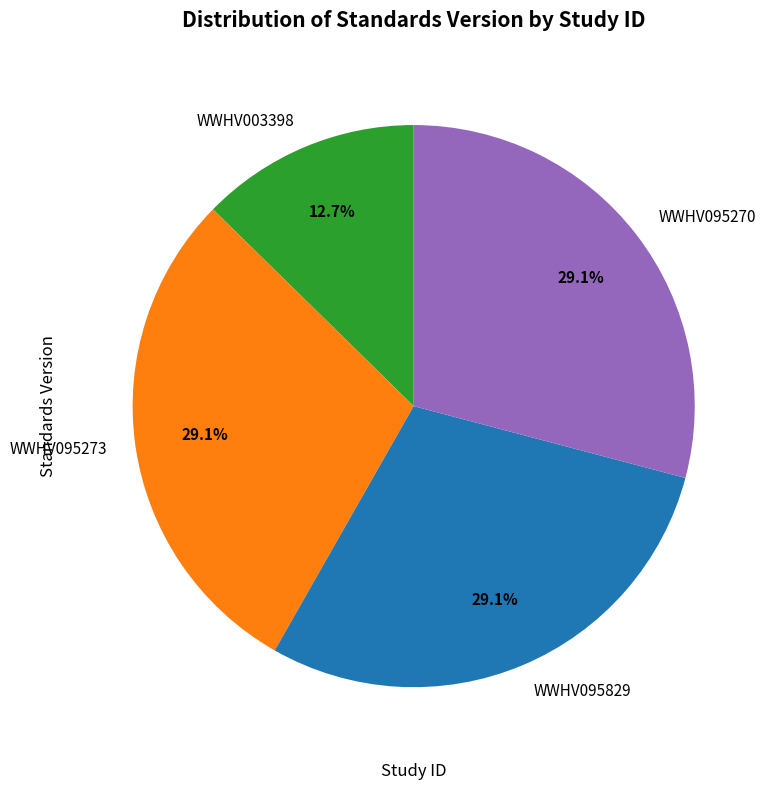

Combined, do WWHV095829 and WWHV003398 account for over 50%?

No